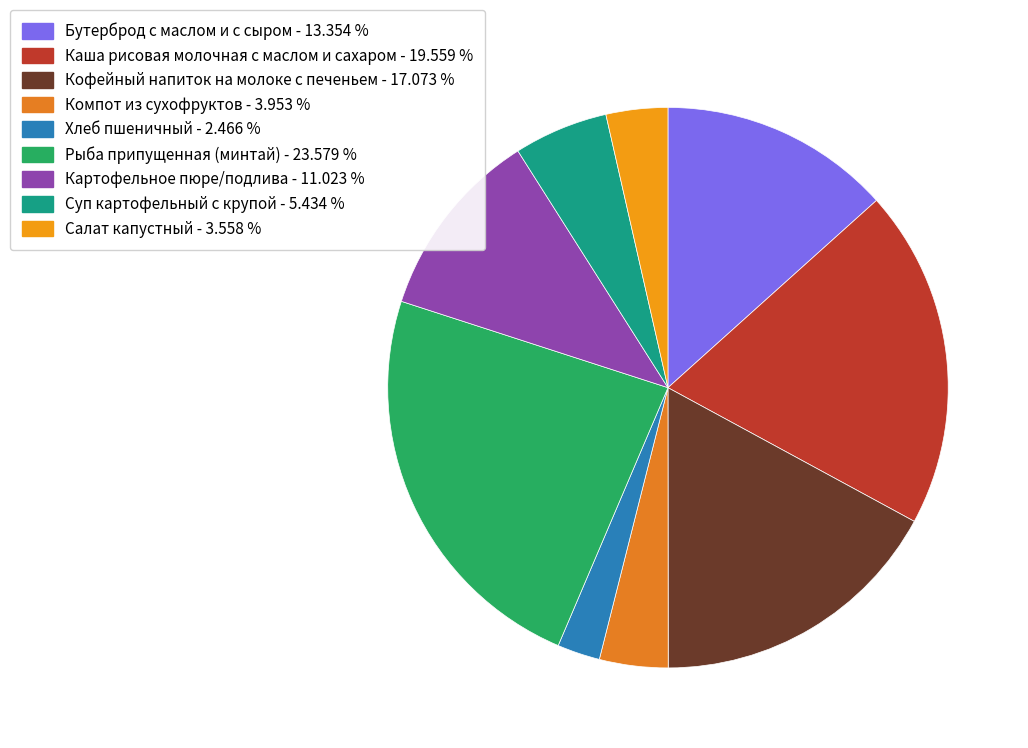

Rank the categories by value from highest to lowest.

Рыба припущенная (минтай), Каша рисовая молочная с маслом и сахаром, Кофейный напиток на молоке с печеньем, Бутерброд с маслом и с сыром, Картофельное пюре/подлива, Суп картофельный с крупой, Компот из сухофруктов, Салат капустный, Хлеб пшеничный